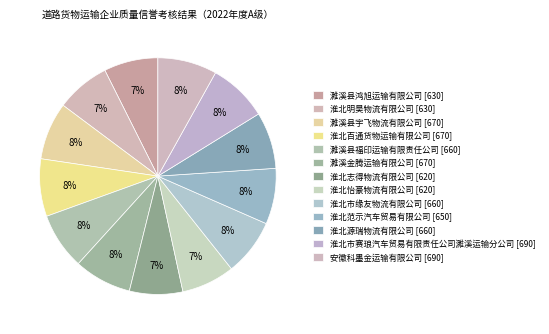

How many segments does this pie chart have?

13